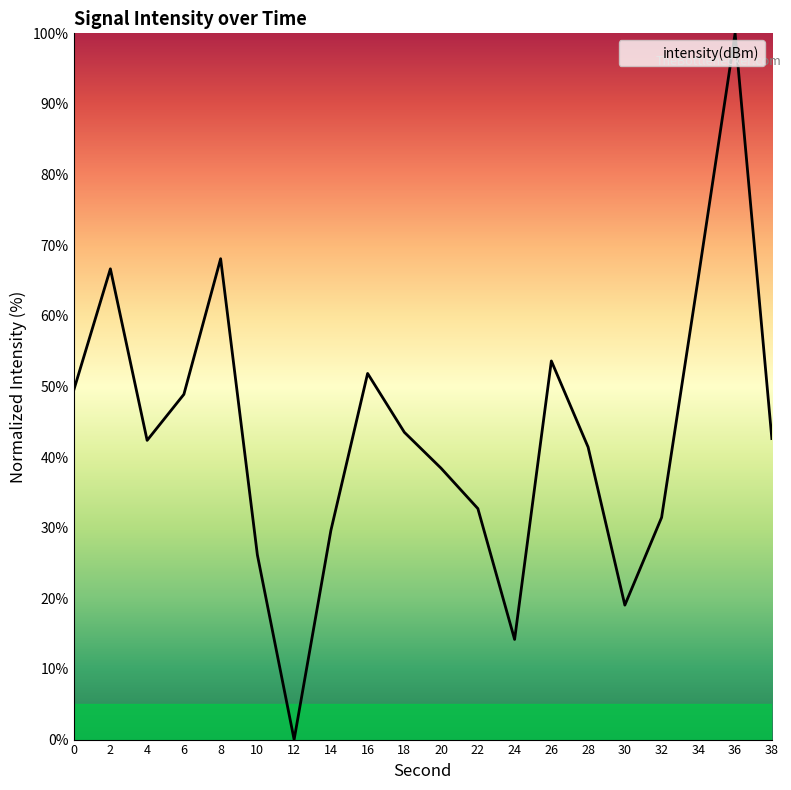

The chart shows a value of 49.4 at 0. True or false?

True